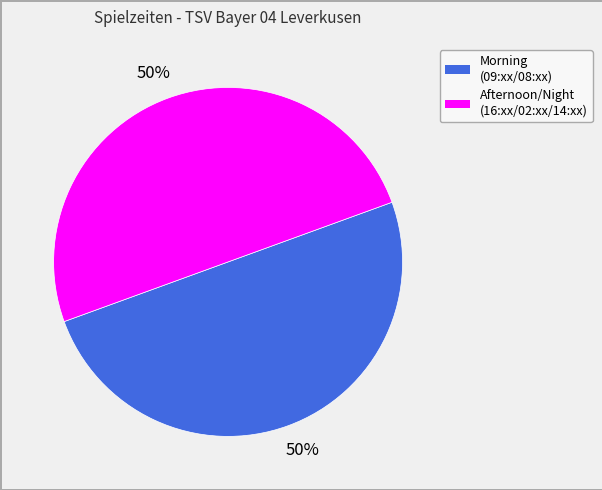

To the nearest percent, what is the average slice percentage?

50%